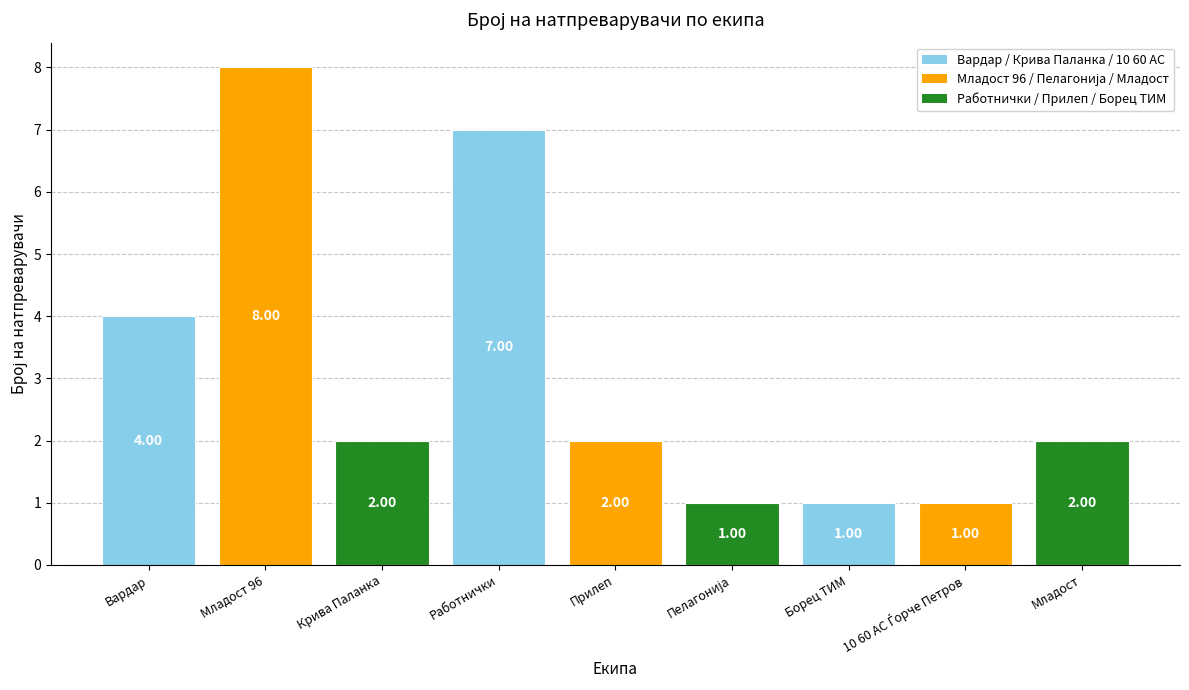

At which label is the value closest to 4?

Вардар